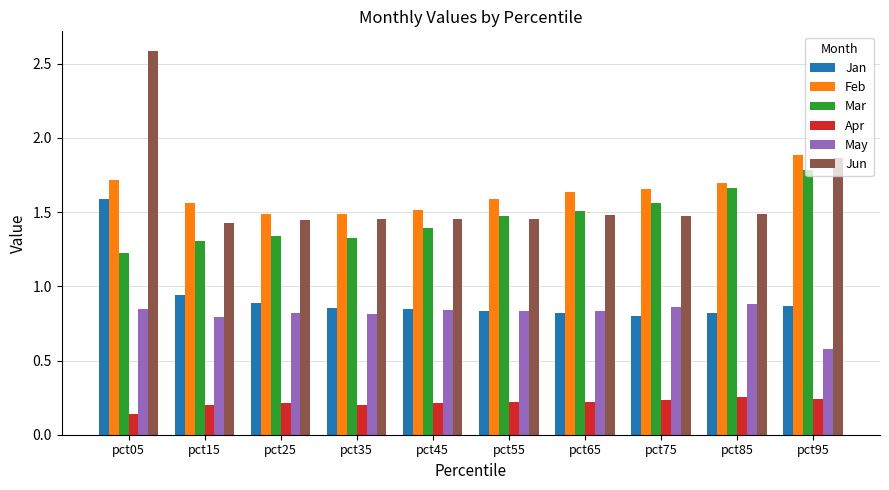

What is the difference between the highest and lowest values at pct05?

2.4